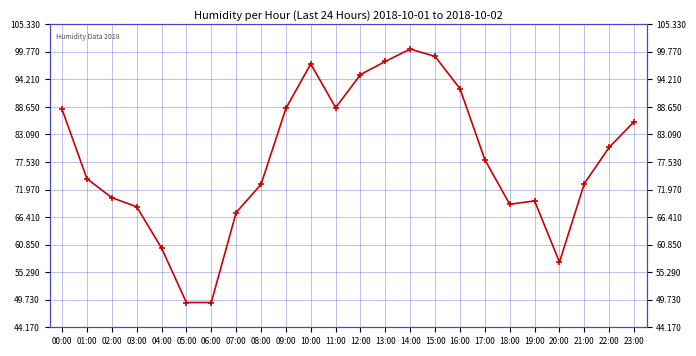

How many data points are less than 78?

12